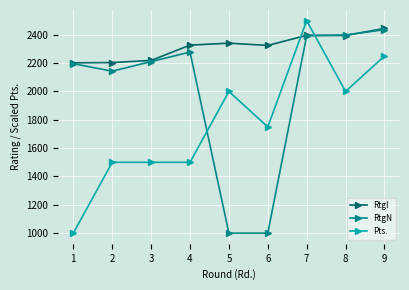

At which category is the sum across all series the highest?

7